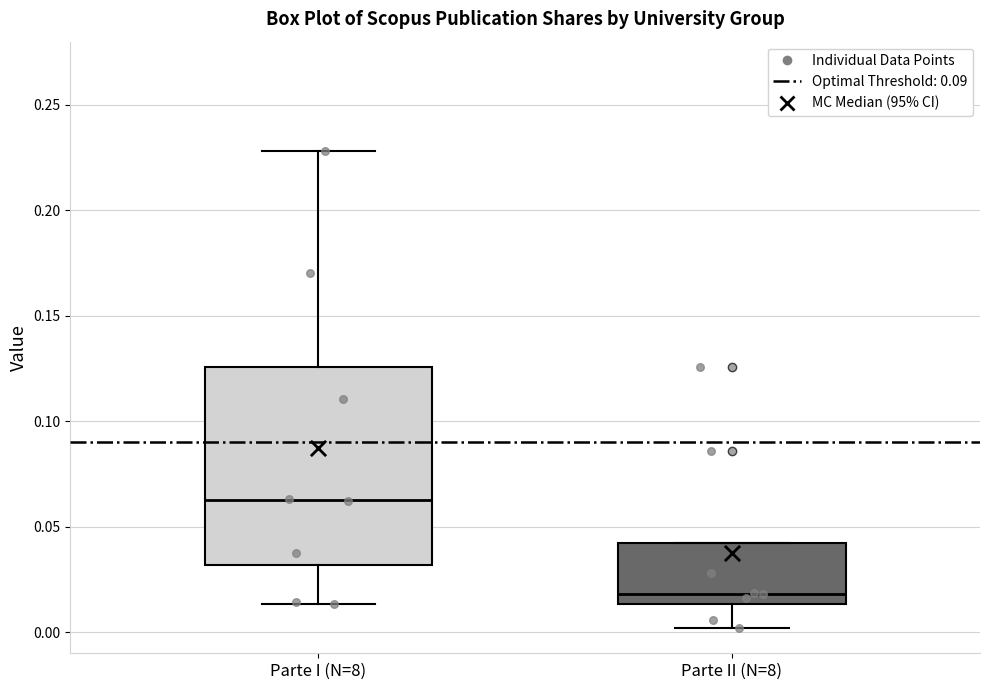

Where is the lower edge of the box for Parte I (N=8) on the y-axis? The values are not printed on the chart, so give them approximately, as read against the axis.

0.030